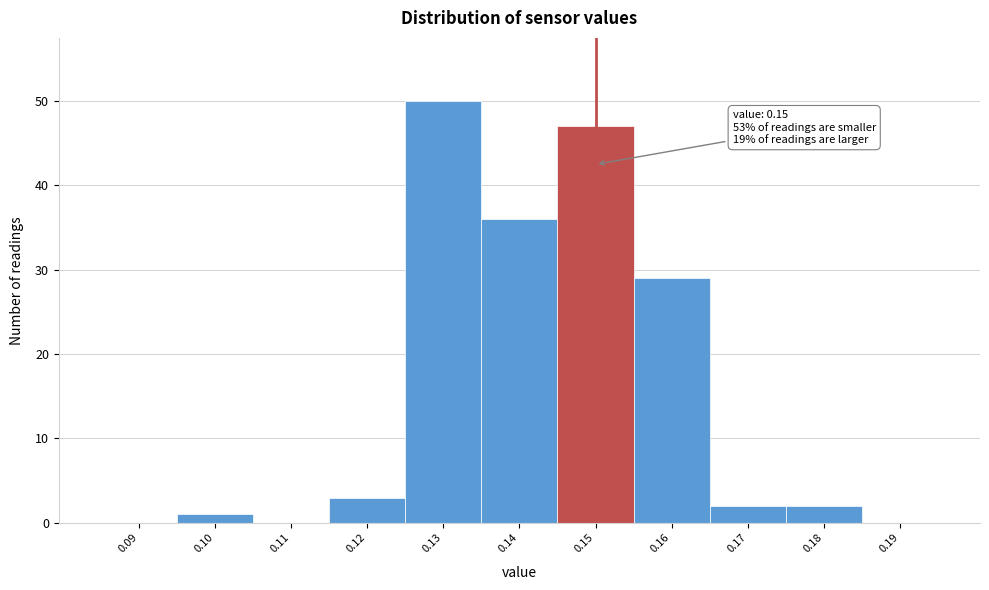

Which range on the x-axis has the tallest bar?

0.125 to 0.135